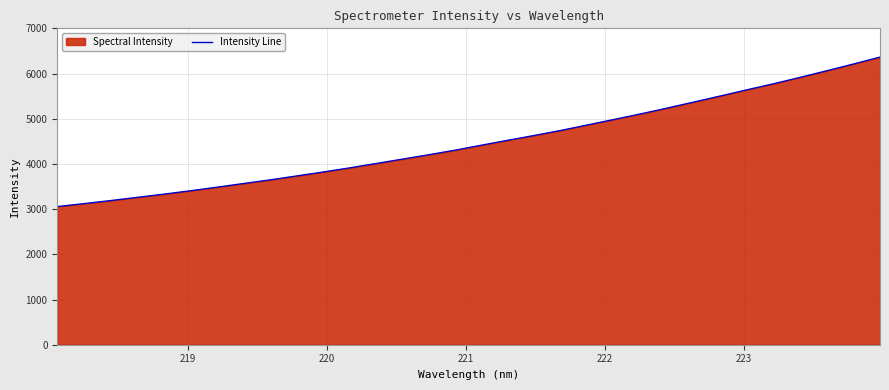

Does the chart display data point markers on the line(s)?

No